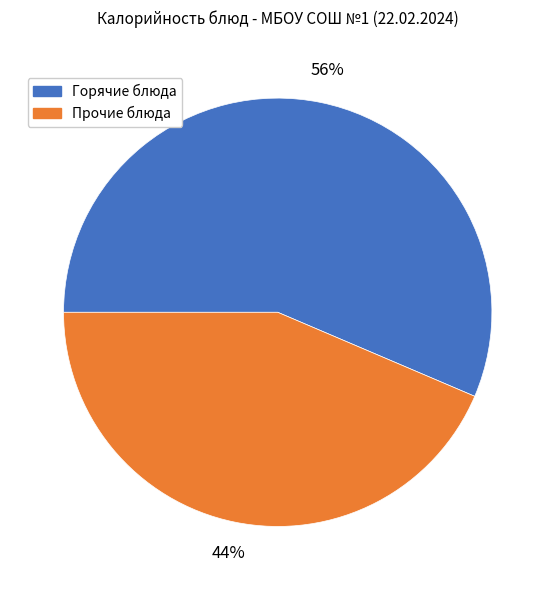

Does Прочие блюда account for over 50% of the chart?

No